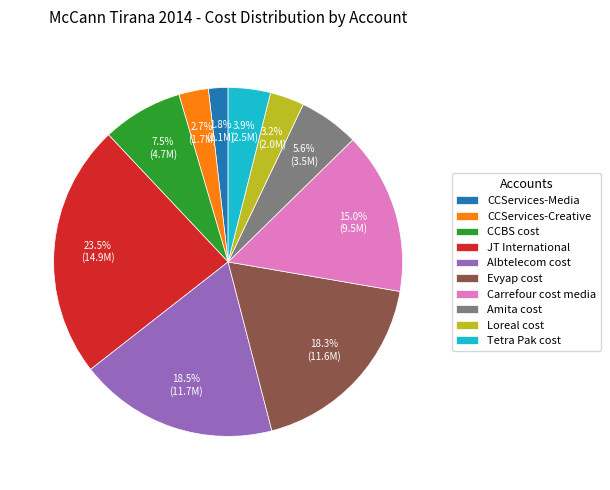

What is the ratio of the value at Evyap cost to the value at CCBS cost?

2.4